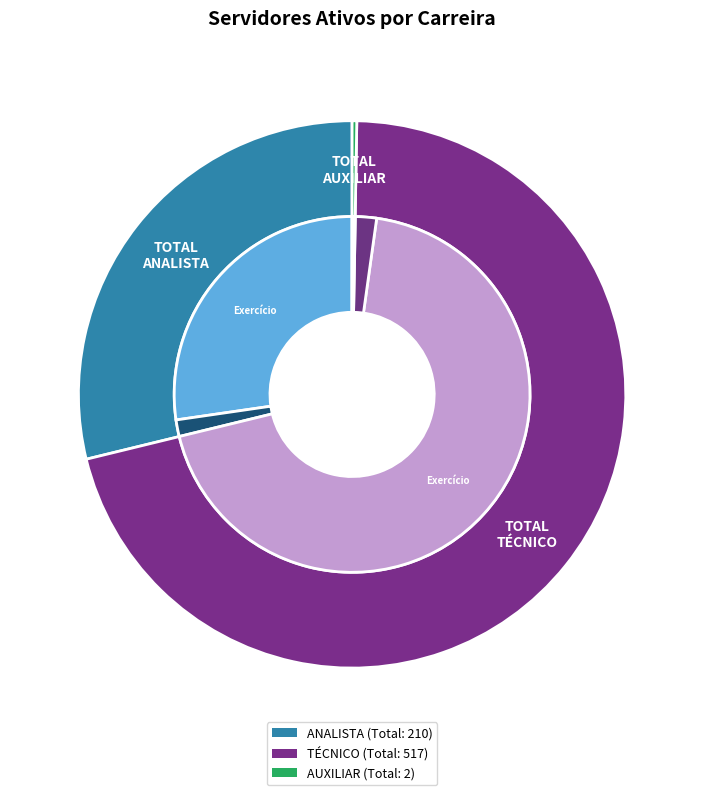

Which slice represents more than half of the pie?

TOTAL TÉCNICO